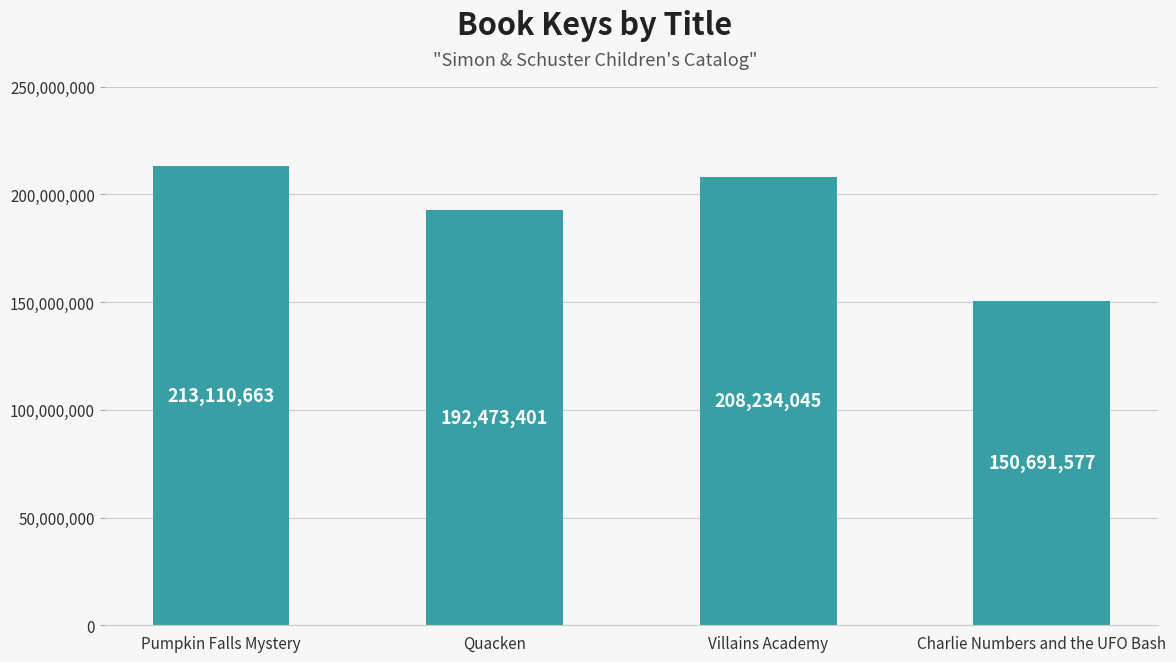

How many bars are there in total?

4